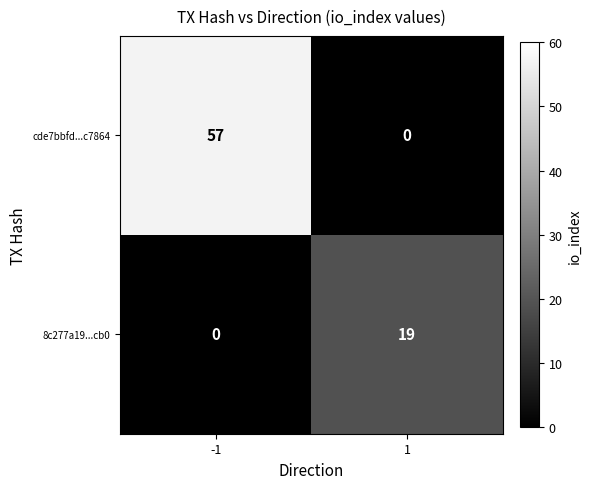

Reading right to left, what are all the values shown in this chart?

cde7bbfd...c7864: 1=0	-1=57
8c277a19...cb0: 1=19	-1=0